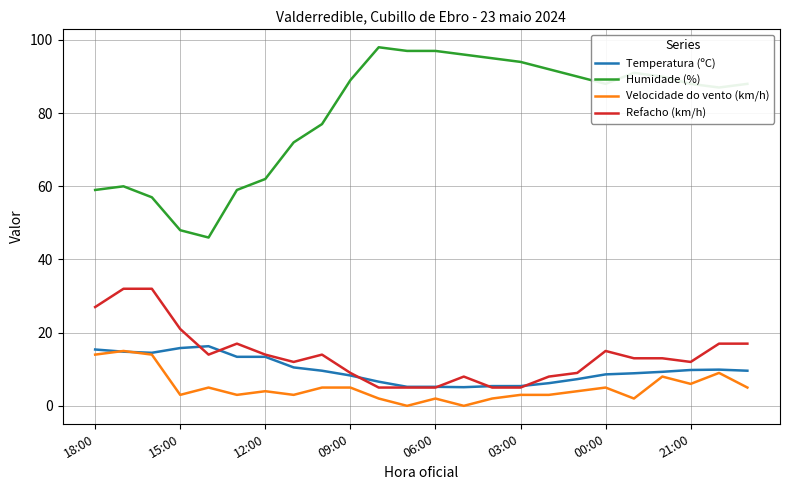

List the series in order of their peak value, highest first.

Humidade (%), Refacho (km/h), Temperatura (ºC), Velocidade do vento (km/h)